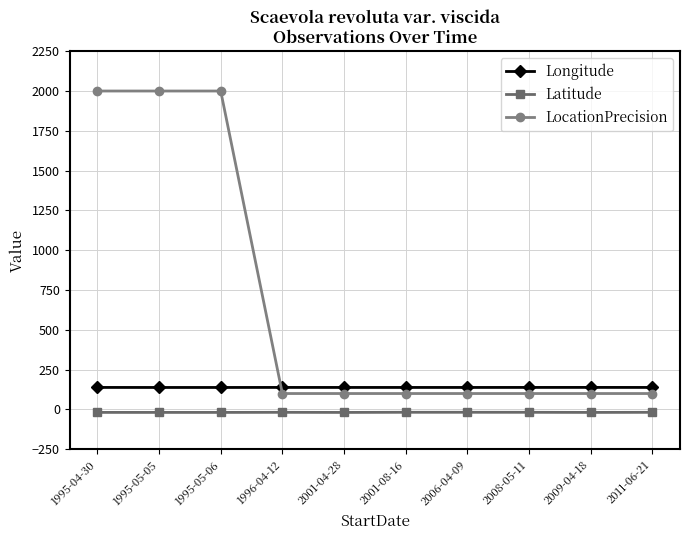

What is the difference between the maximum and minimum values in the Latitude series?

0.9